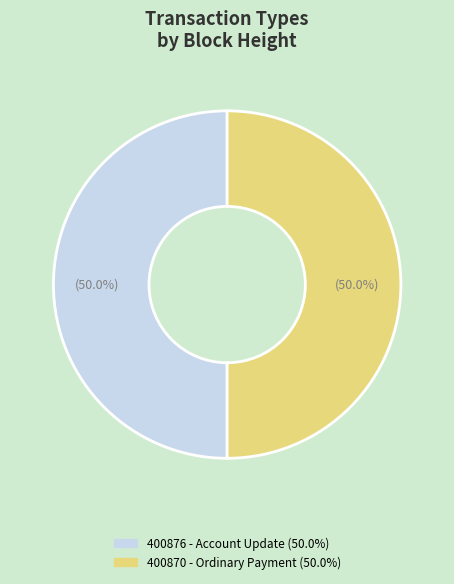

Count the number of slices in the pie.

2